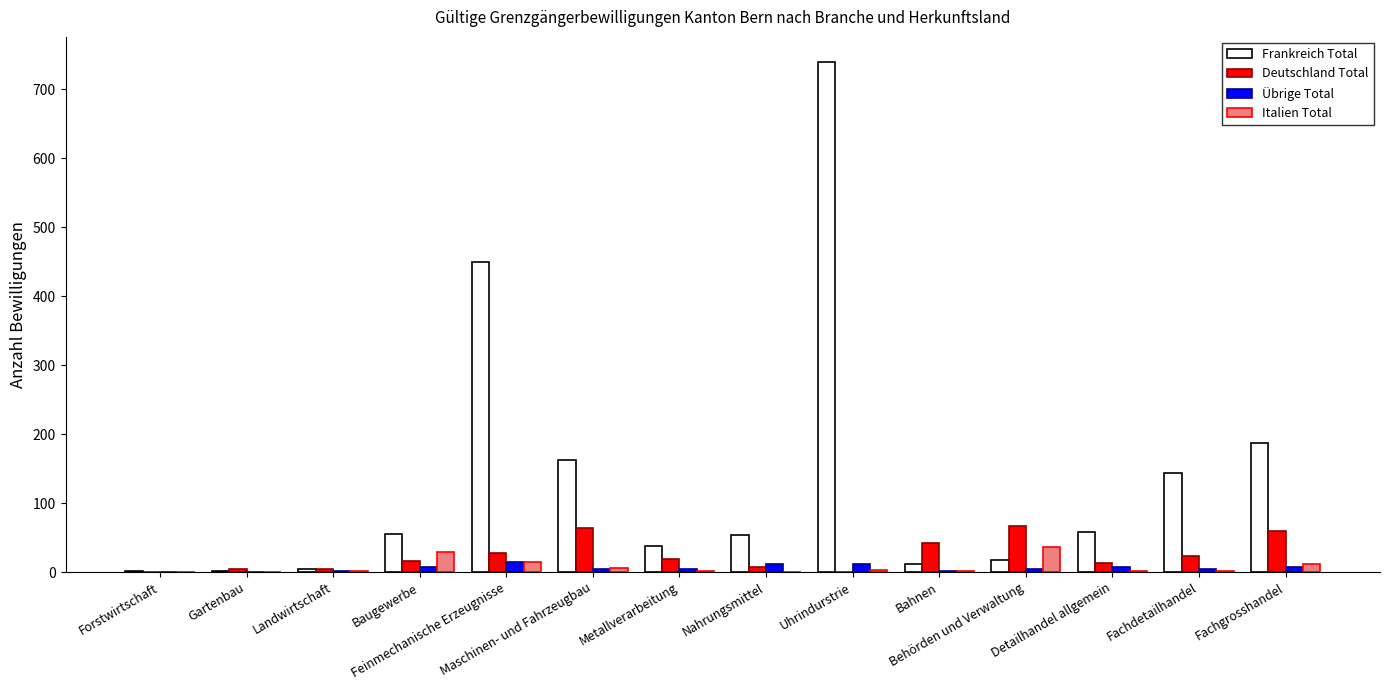

What is the sum of all Übrige Total values?

78